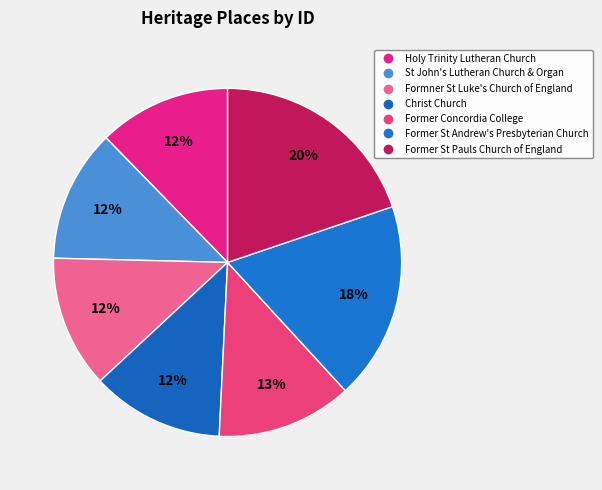

How many segments does this pie chart have?

7